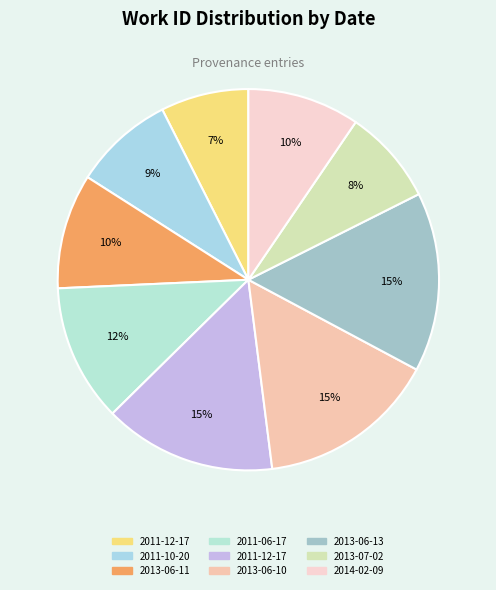

How many segments does this pie chart have?

9